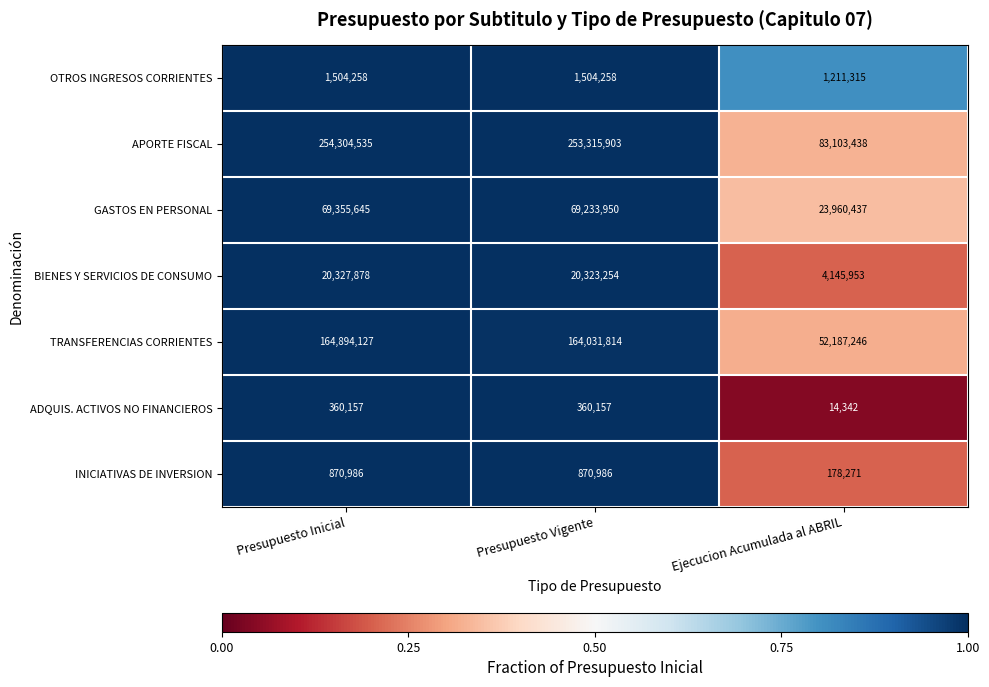

Is the value of BIENES Y SERVICIOS DE CONSUMO at Presupuesto Inicial greater than the value of OTROS INGRESOS CORRIENTES at Presupuesto Inicial?

Yes